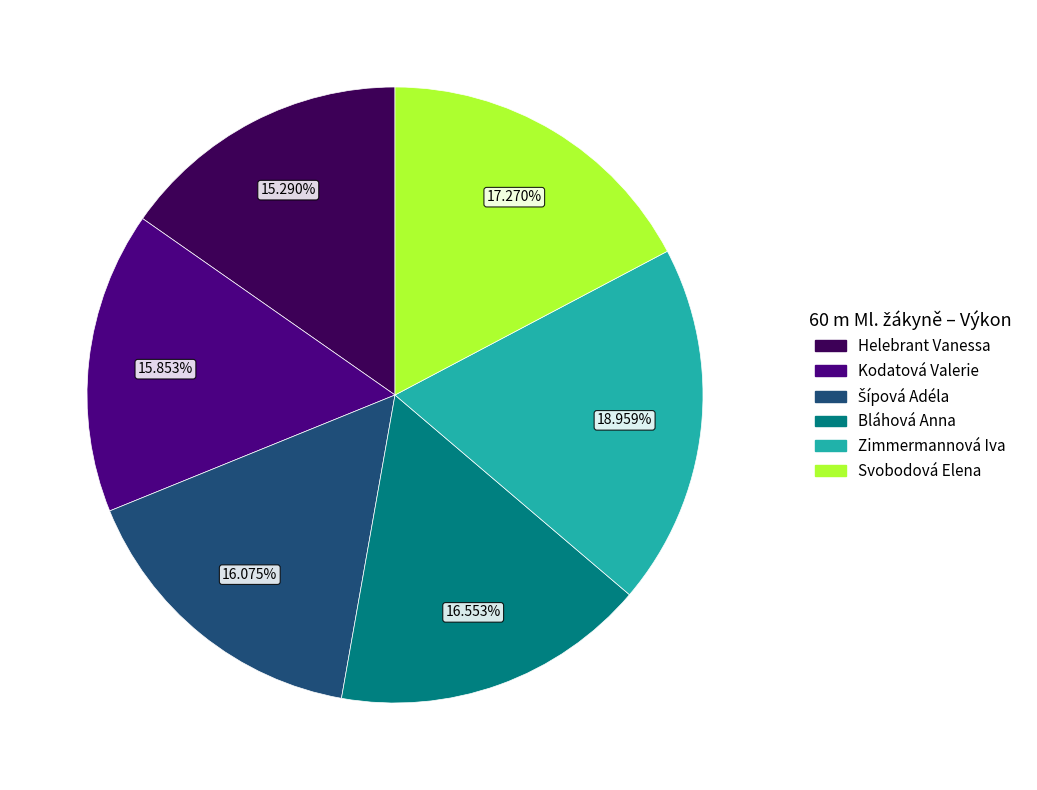

Which has a higher value, Zimmermannová Iva or Svobodová Elena?

Zimmermannová Iva